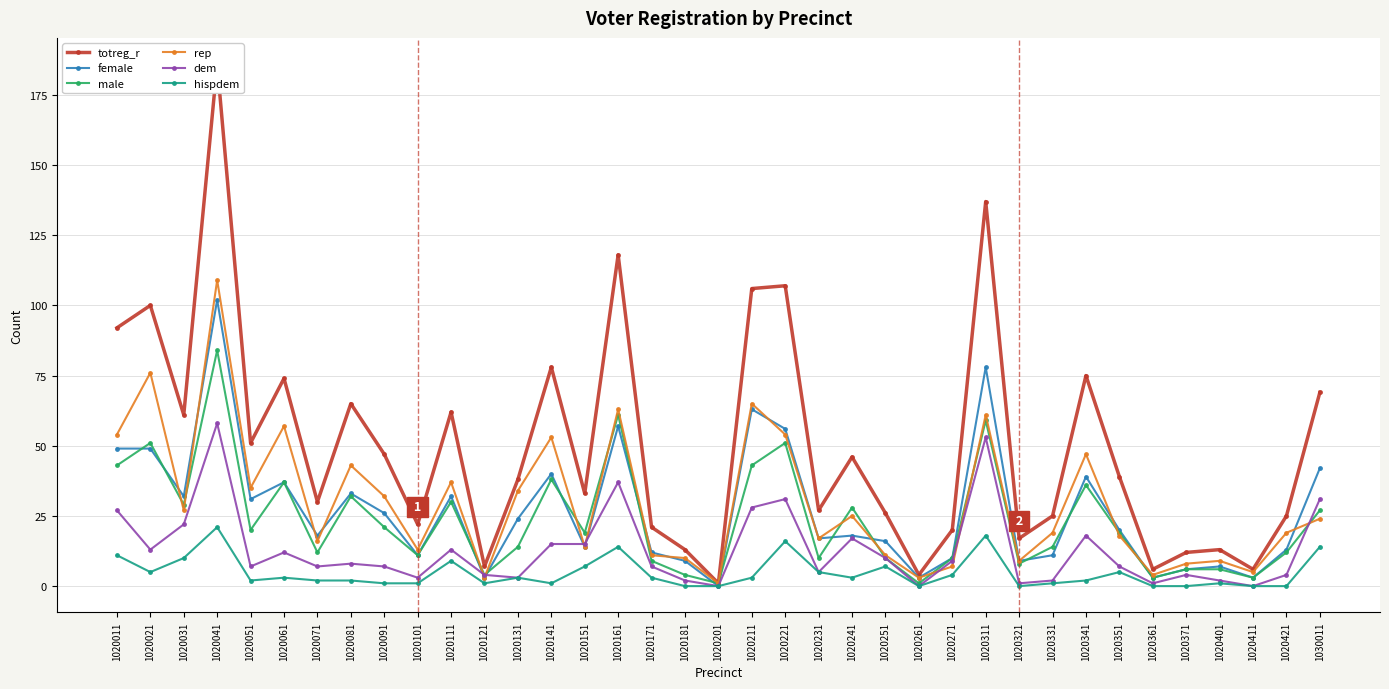

Which series has the widest spread of values?

totreg_r